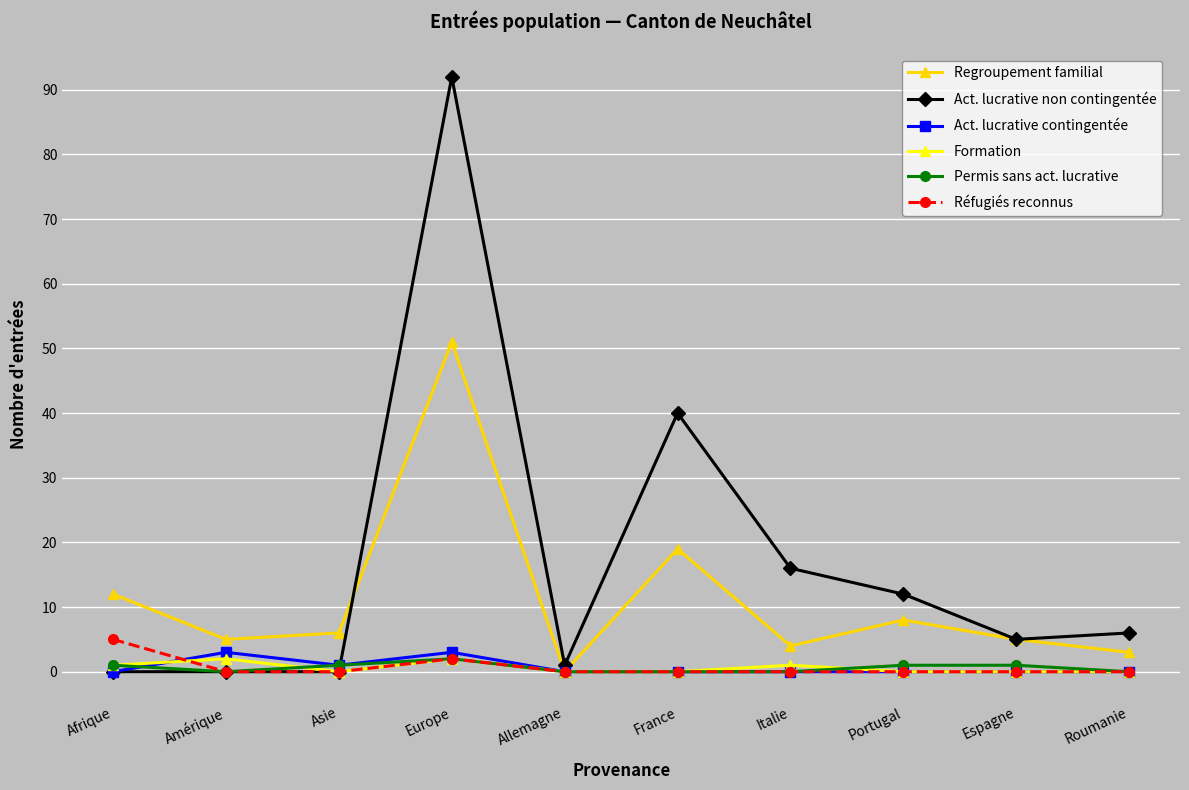

Which series has the largest total across all categories?

Act. lucrative non contingentée